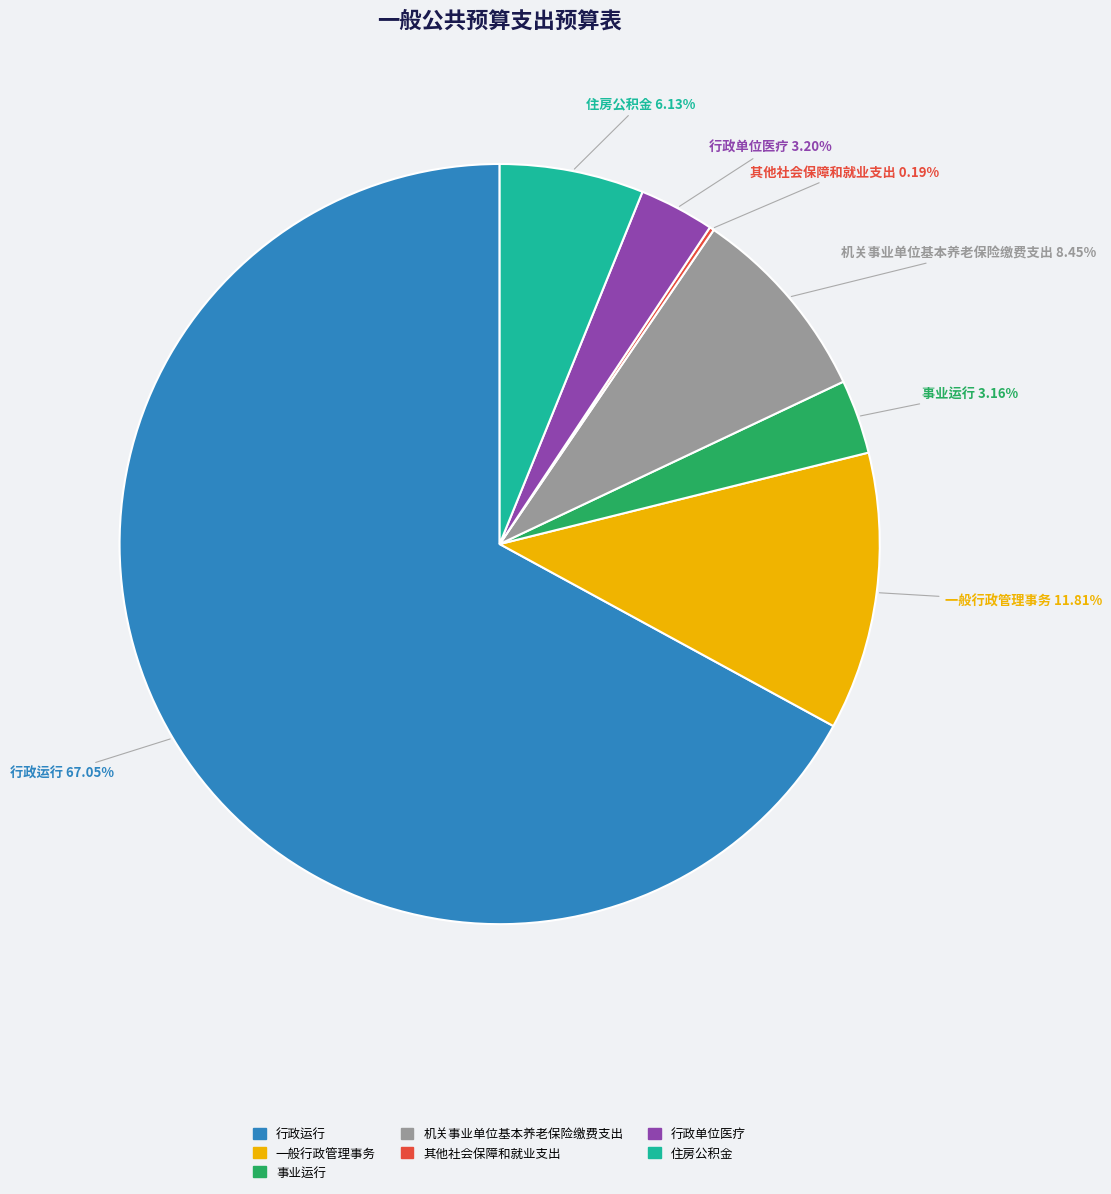

Is there any slice that represents more than half of the pie?

Yes